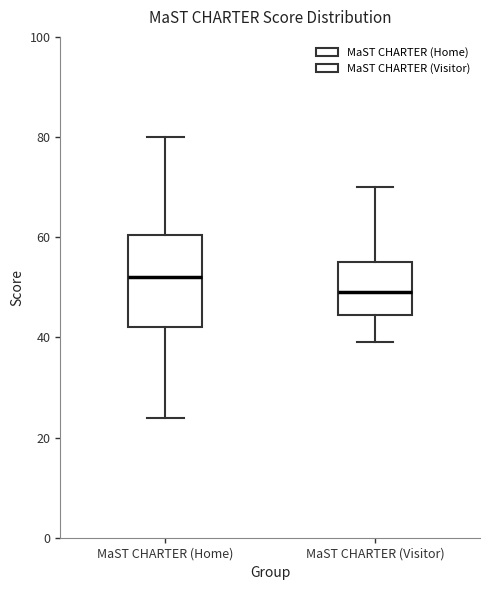

Reading left to right, read every box against the y-axis: the position of its median line, the range the box covers, and the ends of its whiskers. The values are not printed on the chart, so give them approximately, as read against the axis.

MaST CHARTER (Home): median 52, box 42 to 60, whiskers 24 to 80
MaST CHARTER (Visitor): median 50, box 44 to 56, whiskers 40 to 70